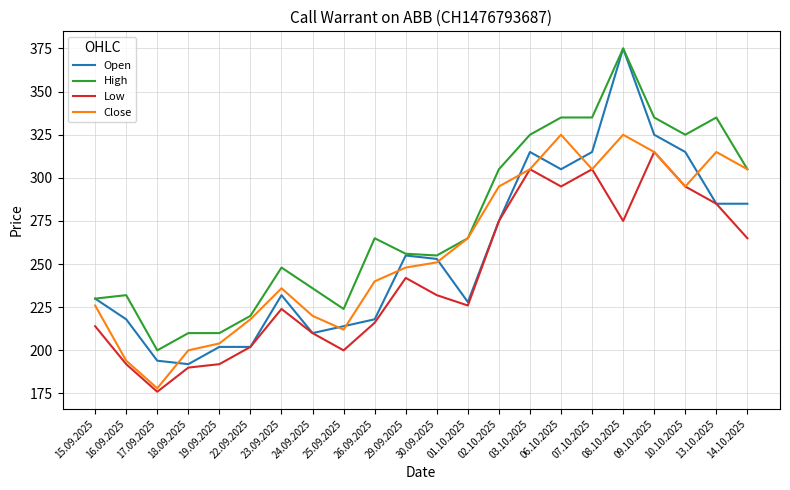

True or false: Close has more than 1 interior local peaks.

True